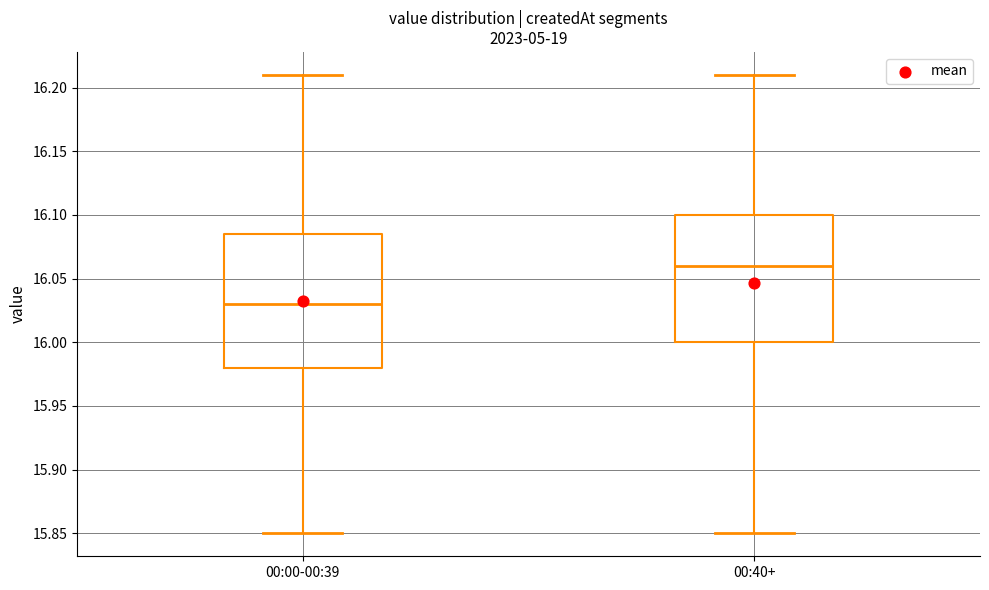

Where does the upper whisker of the box for 00:00-00:39 end on the y-axis? The values are not printed on the chart, so give them approximately, as read against the axis.

16.210